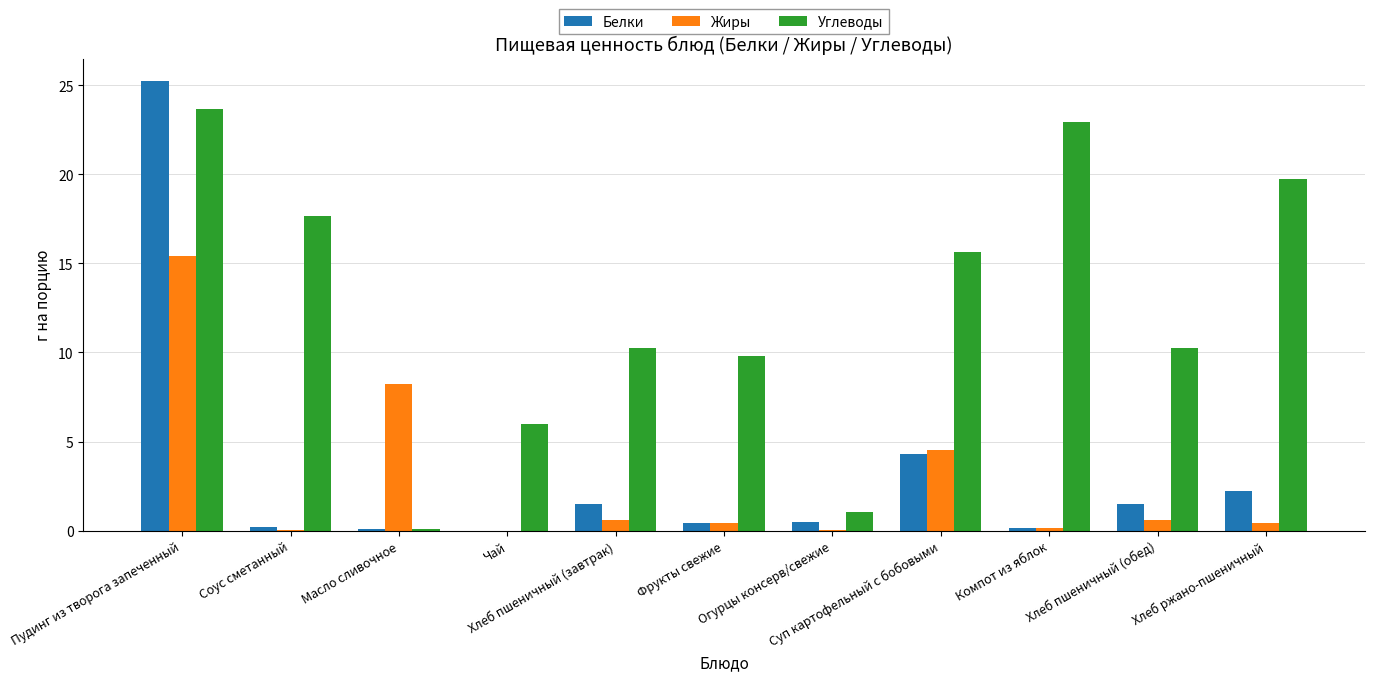

What is the greatest value displayed?

25.2